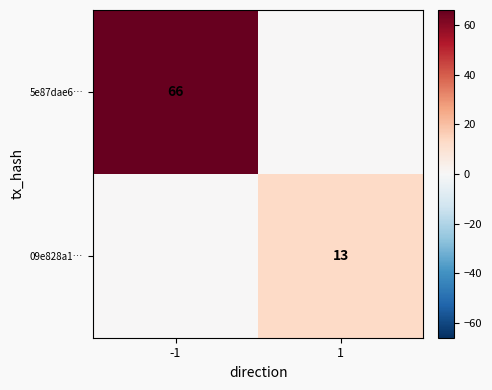

True or false: 5e87dae6… has a value of 17 at -1.

False